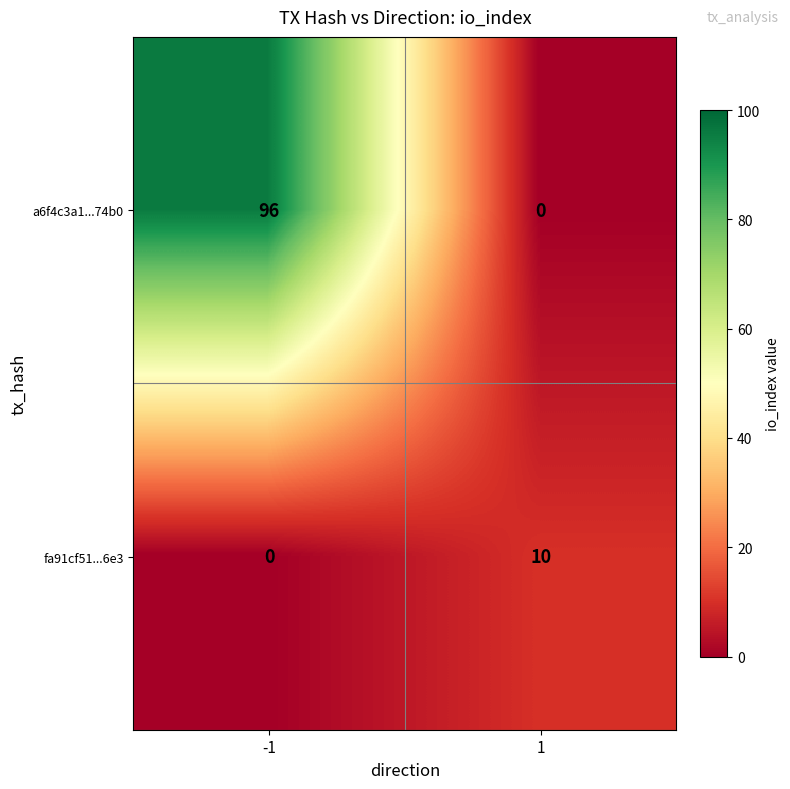

How many data points in a6f4c3a1...74b0 are less than 96?

1